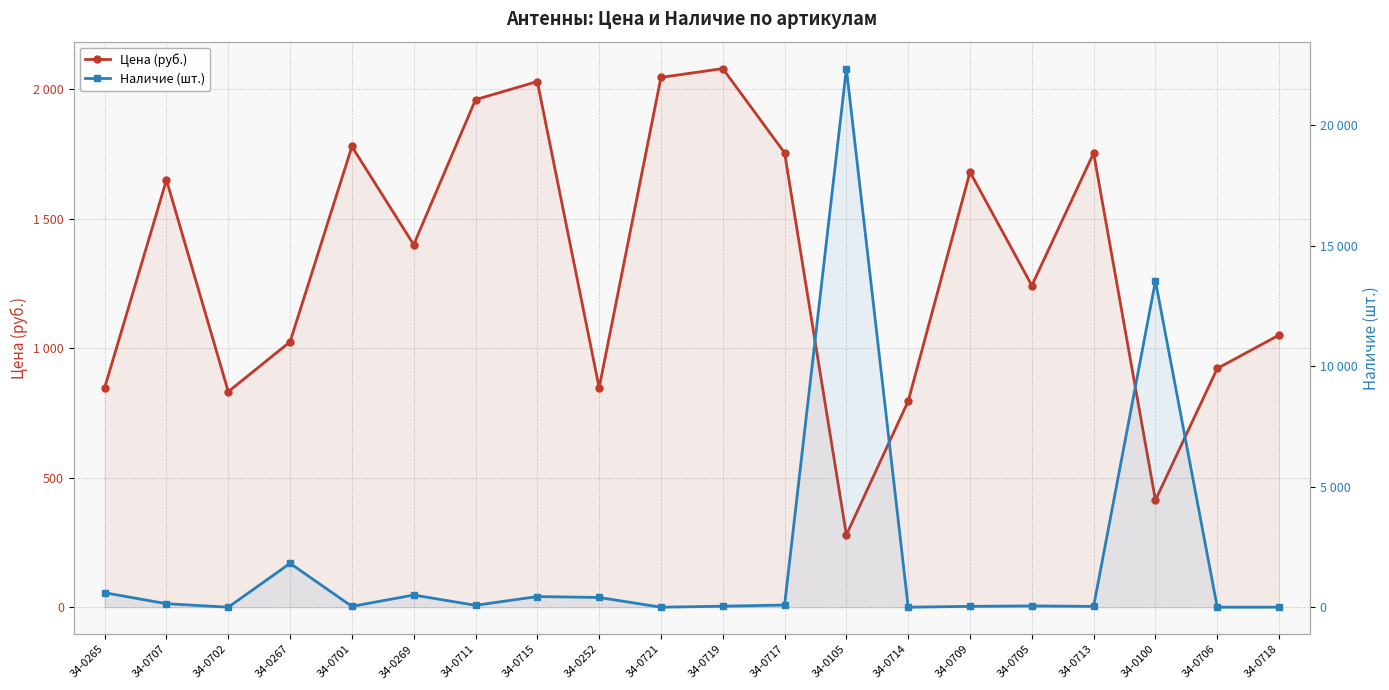

What is the total value across all series at 34-0714?

796.1